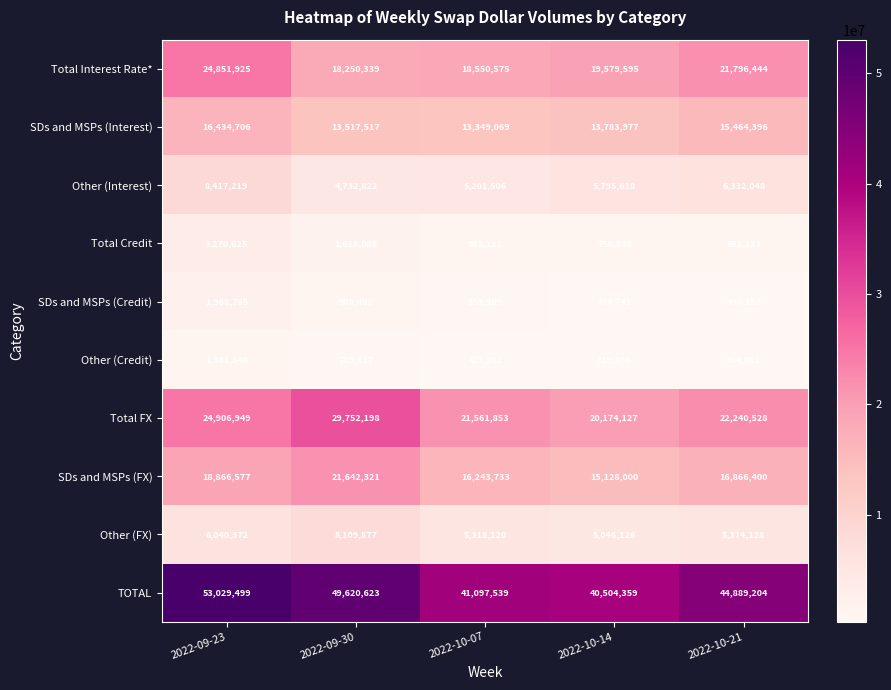

What is the spread (max minus min) of values at 2022-10-21?

44535122